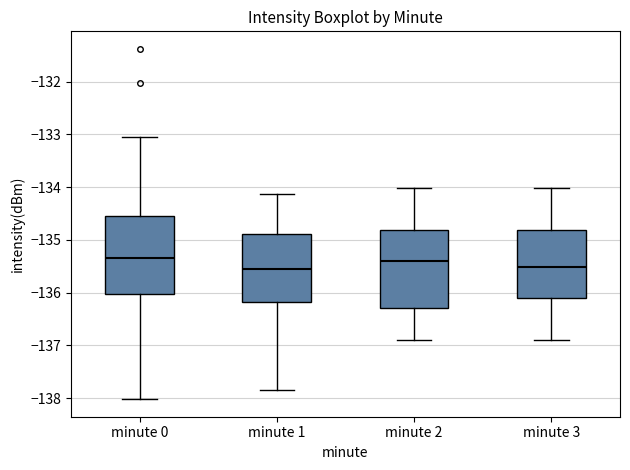

Where does the lower whisker of the box for minute 3 end on the y-axis? The values are not printed on the chart, so give them approximately, as read against the axis.

-136.9